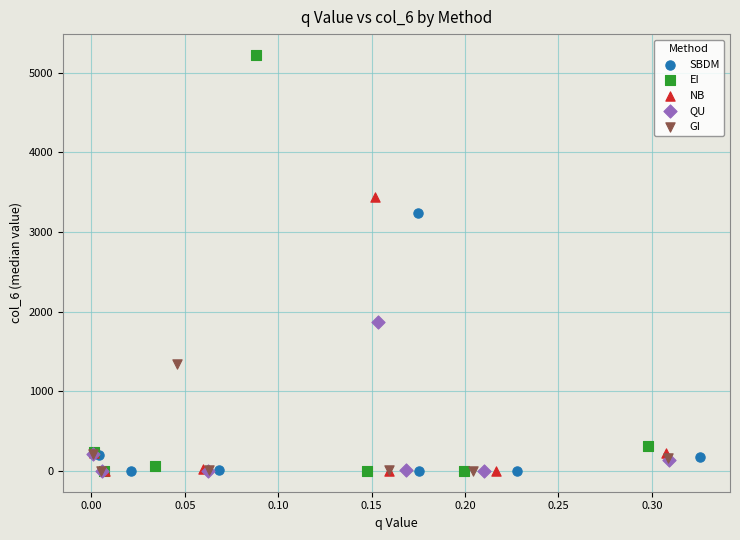

Which series contains the highest Y value?

EI